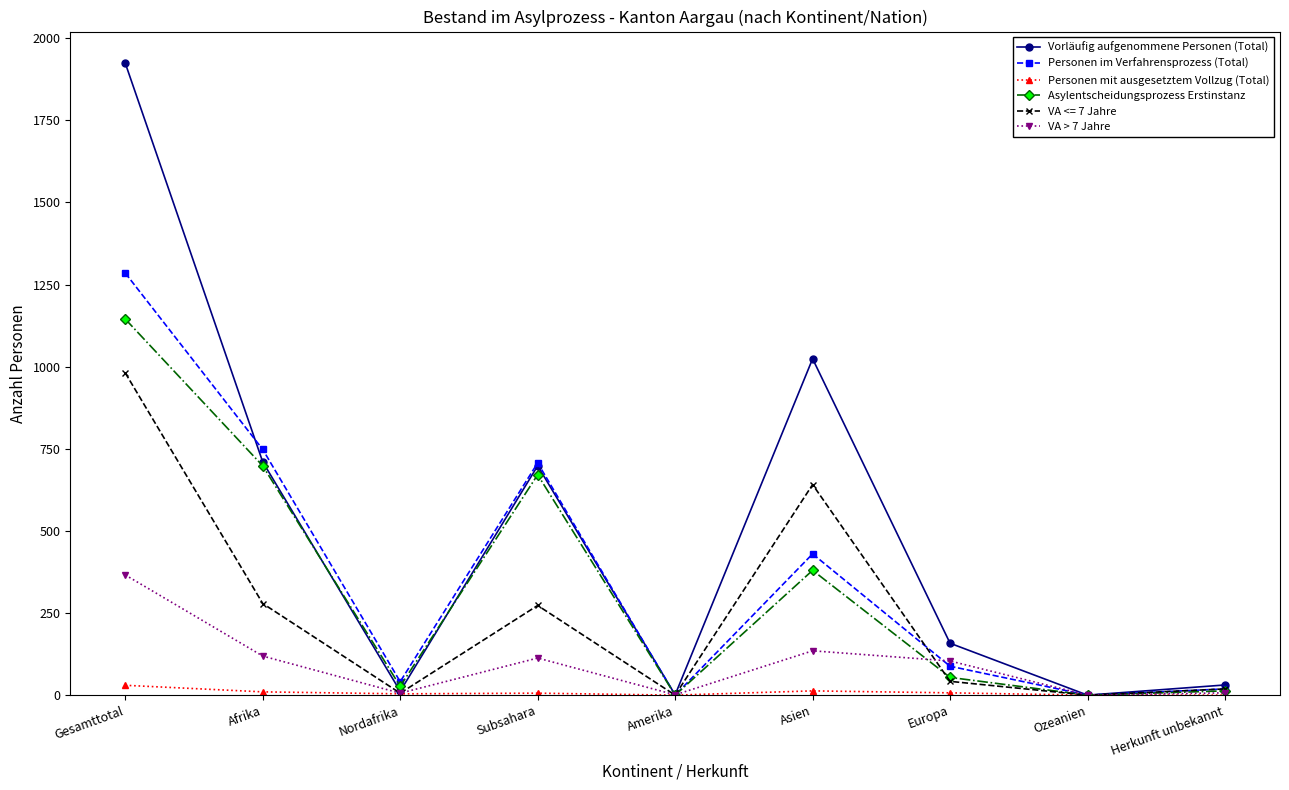

Which category has the highest value in the VA <= 7 Jahre series?

Gesamttotal